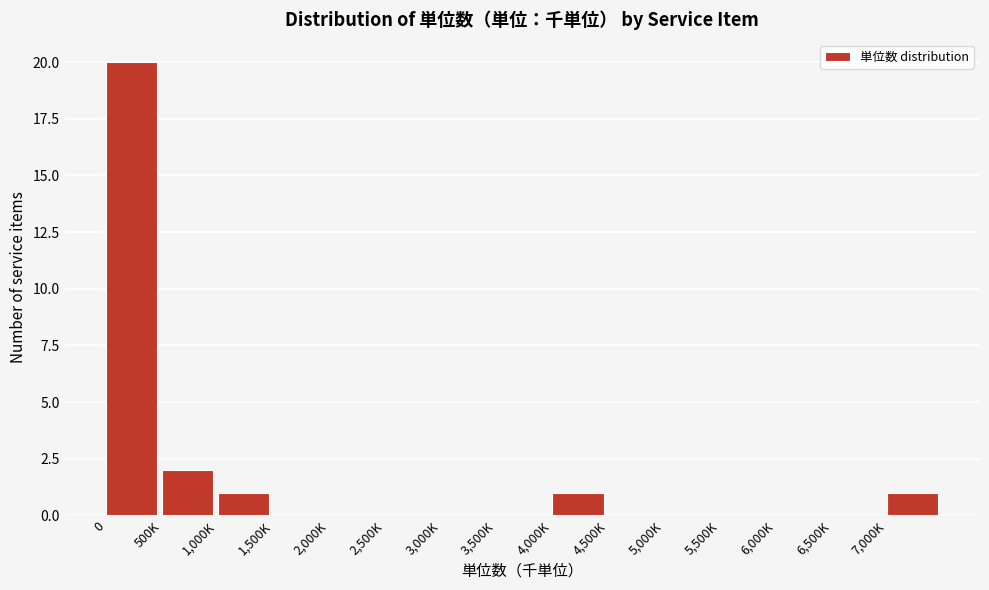

Reading right to left, what are all the values shown in this chart?

7,000K=1	6,500K=0	6,000K=0	5,500K=0	5,000K=0	4,500K=0	4,000K=1	3,500K=0	3,000K=0	2,500K=0	2,000K=0	1,500K=0	1,000K=1	500K=2	0=20